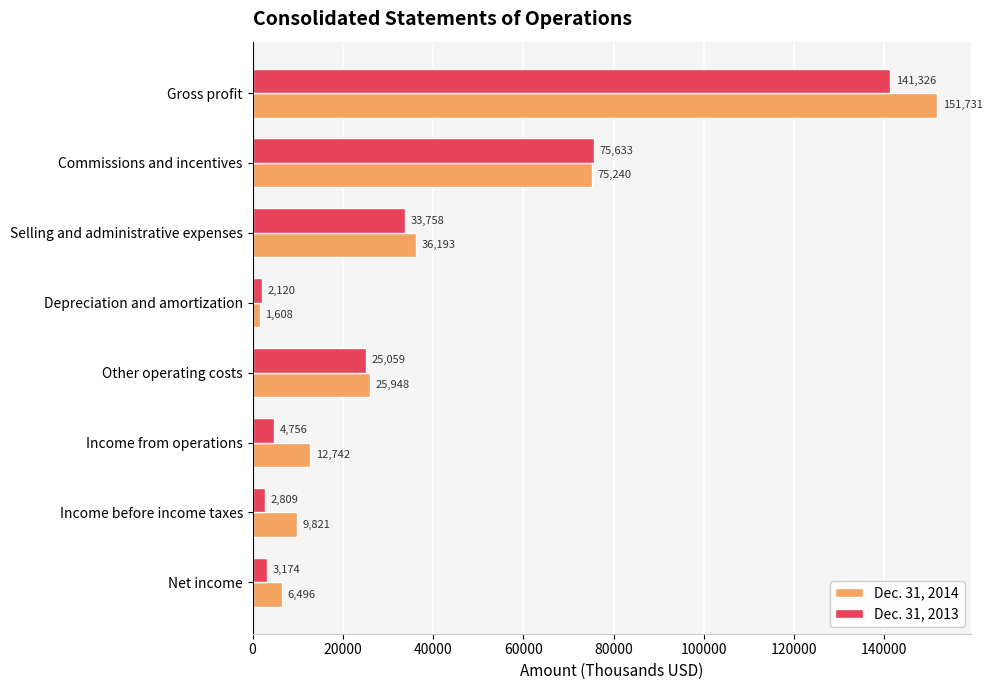

Which category has the highest value in the Dec. 31, 2013 series?

Gross profit